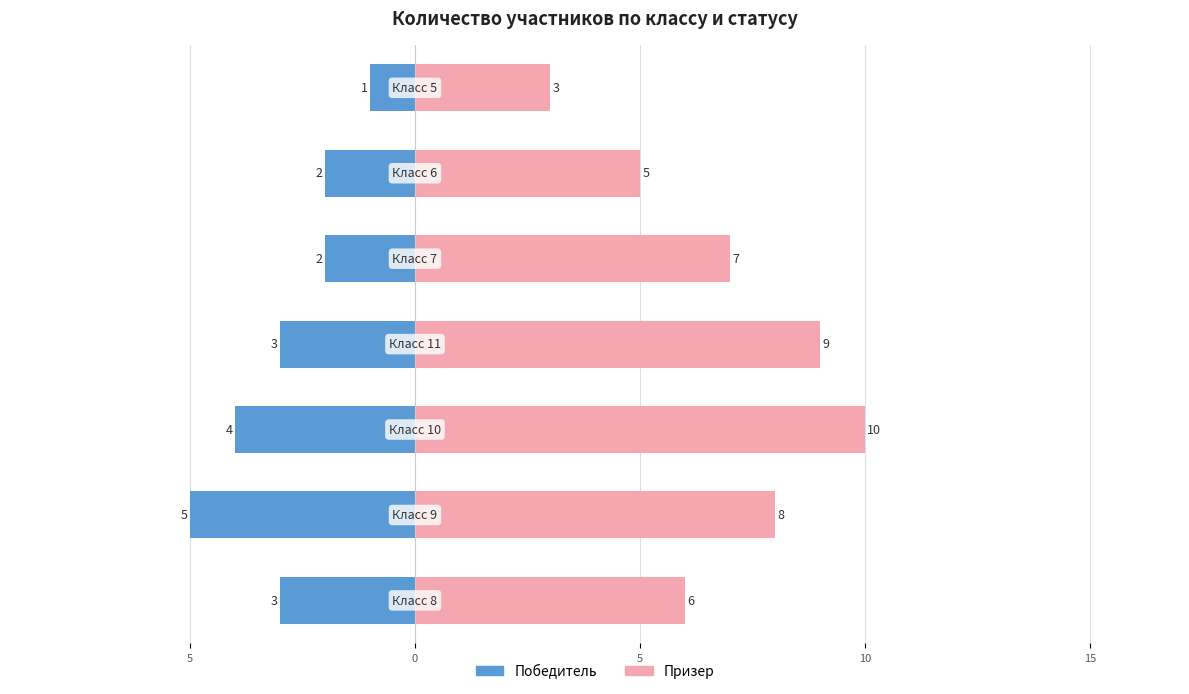

Between 5 and 15, which is larger?

15